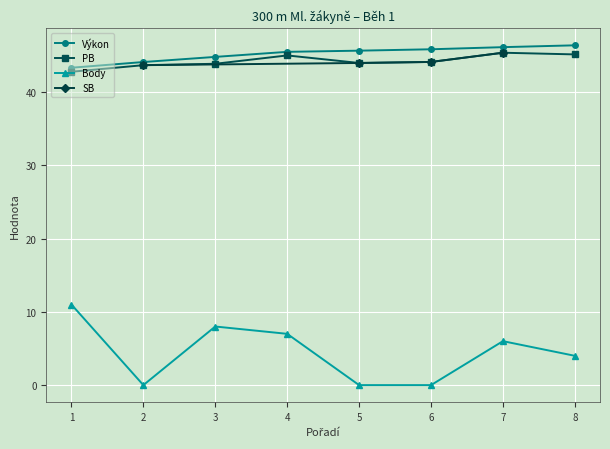

Where is the first local minimum for Body?

2